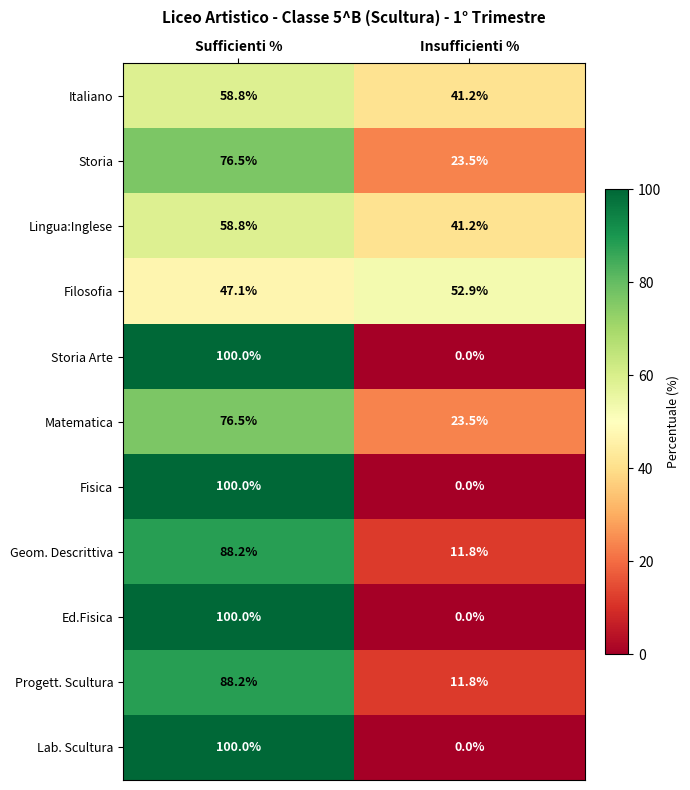

List the labels in order of Geom. Descrittiva value, smallest first.

Insufficienti %, Sufficienti %